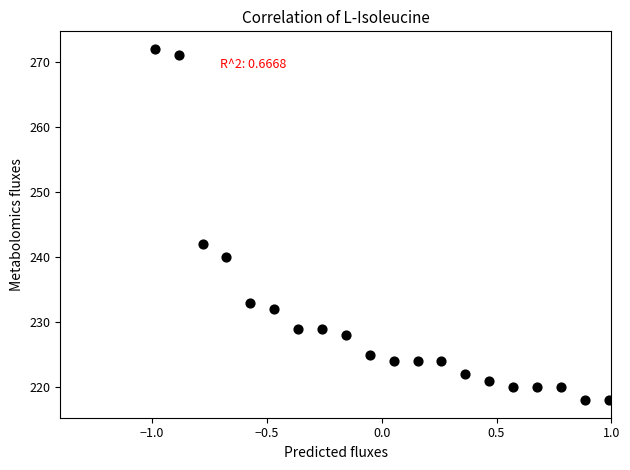

What is the range of Y values (max minus min)?

54